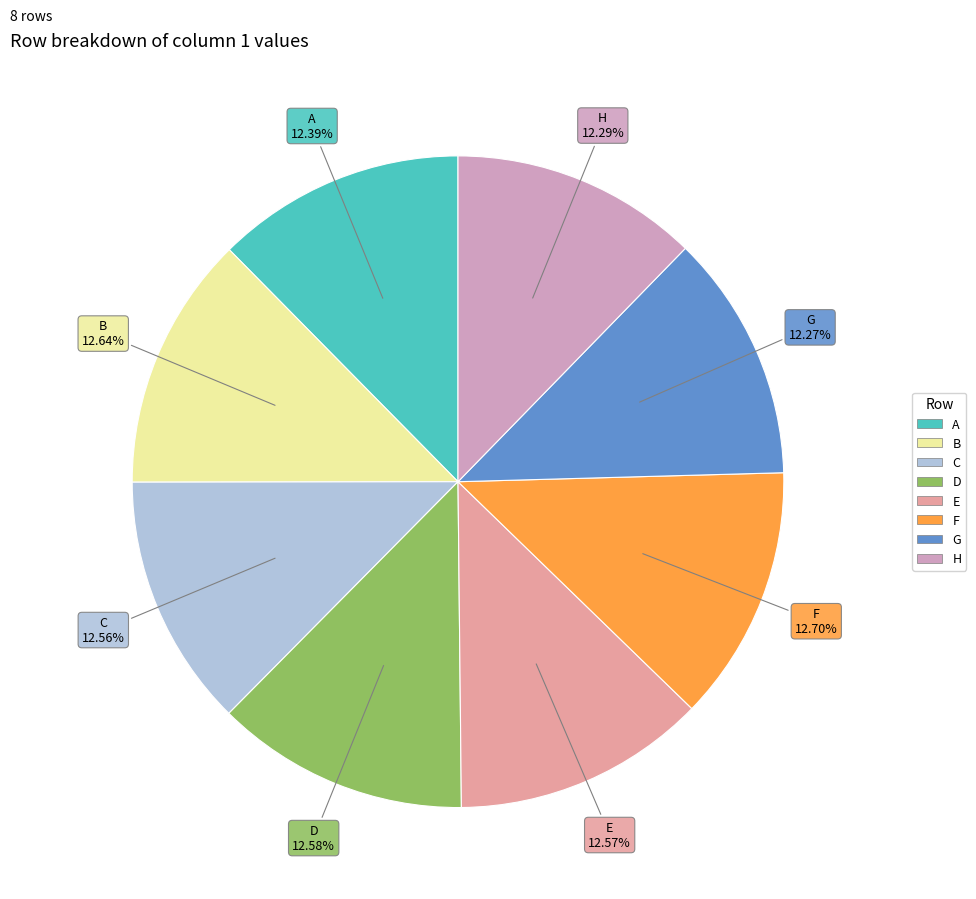

Is E the majority of the pie?

No